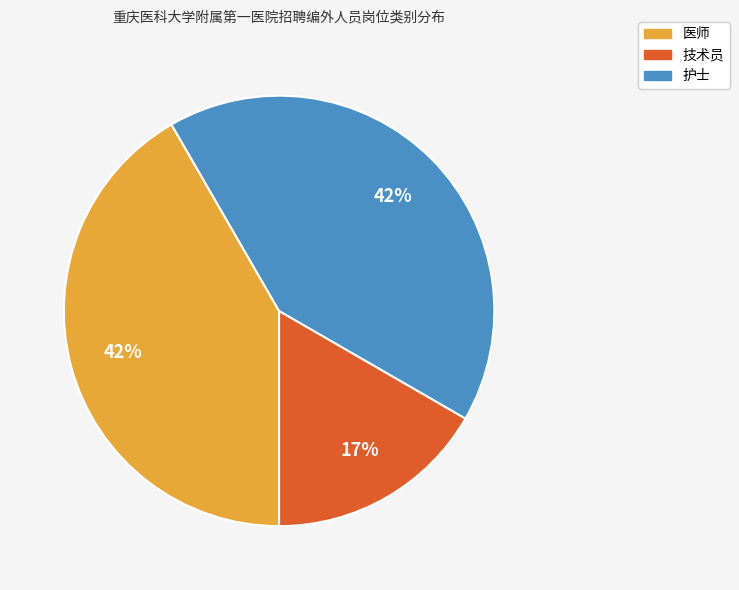

Is the sum of 技术员 and 医师 greater than half?

Yes